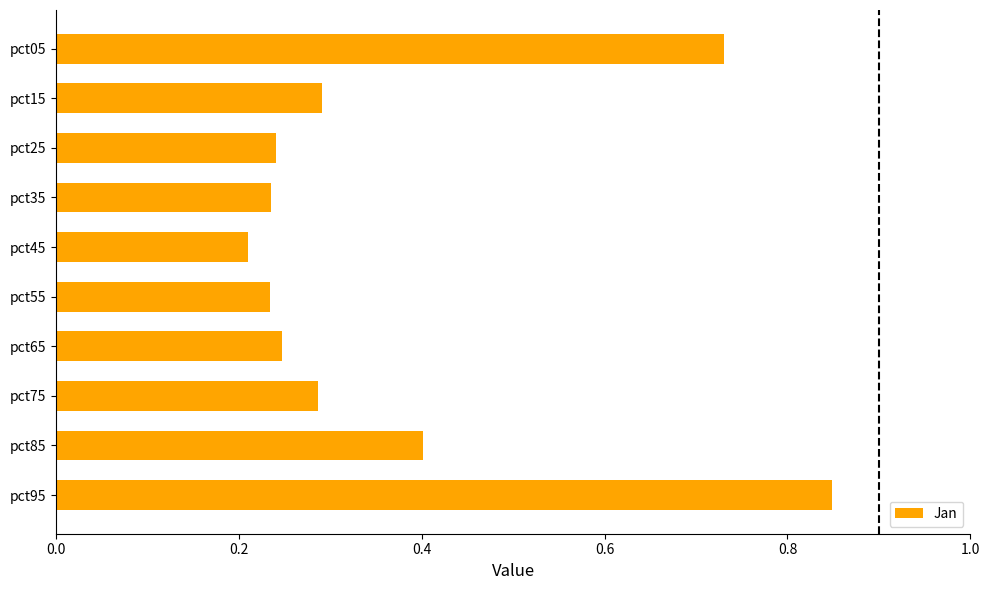

Which category has the highest value across all series?

pct95